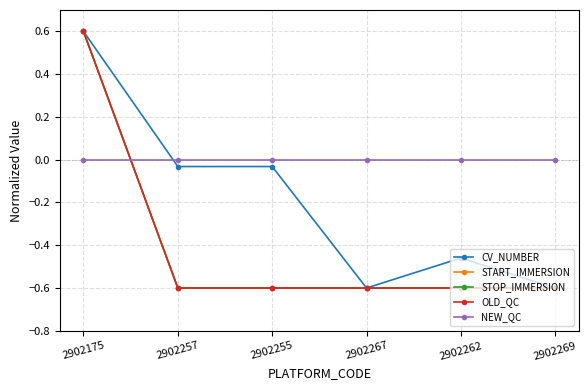

Does the chart have visible grid lines?

Yes